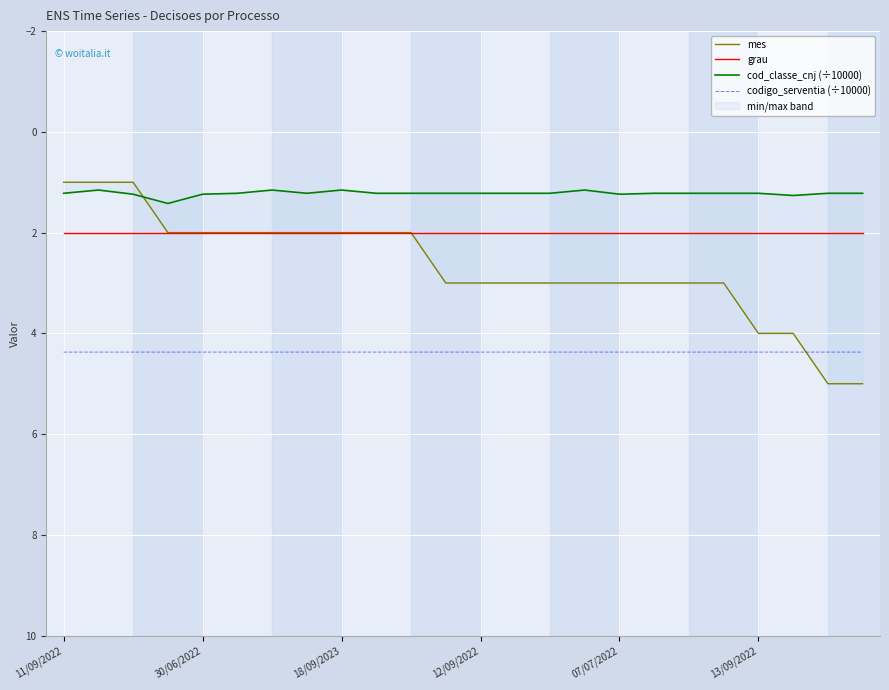

Is this an area chart (filled region under the line)?

No